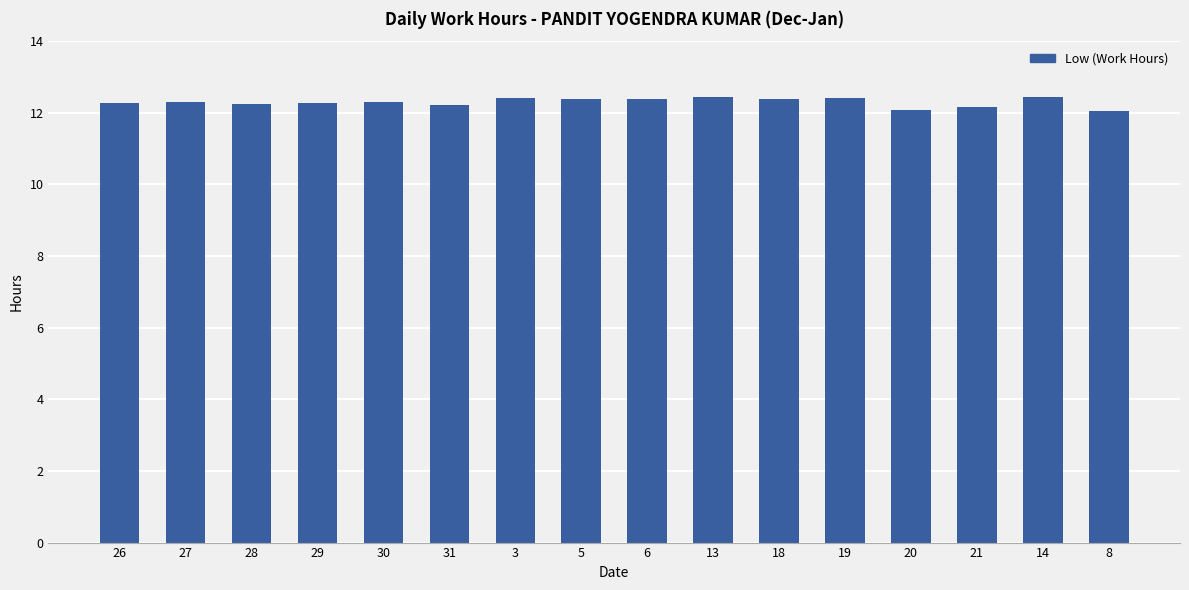

What is the smallest value displayed?

12.0